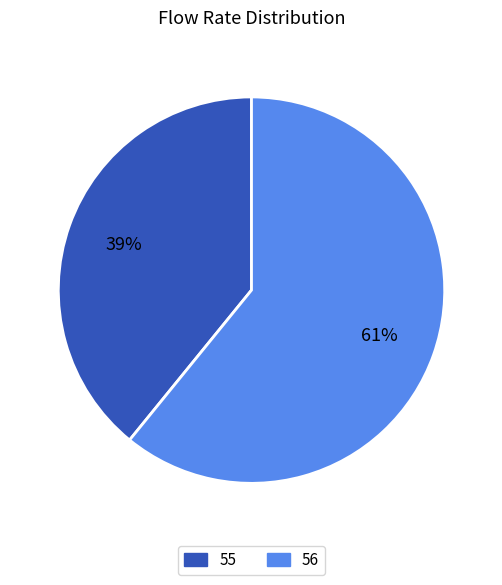

Between 55 and 56, which is larger?

56